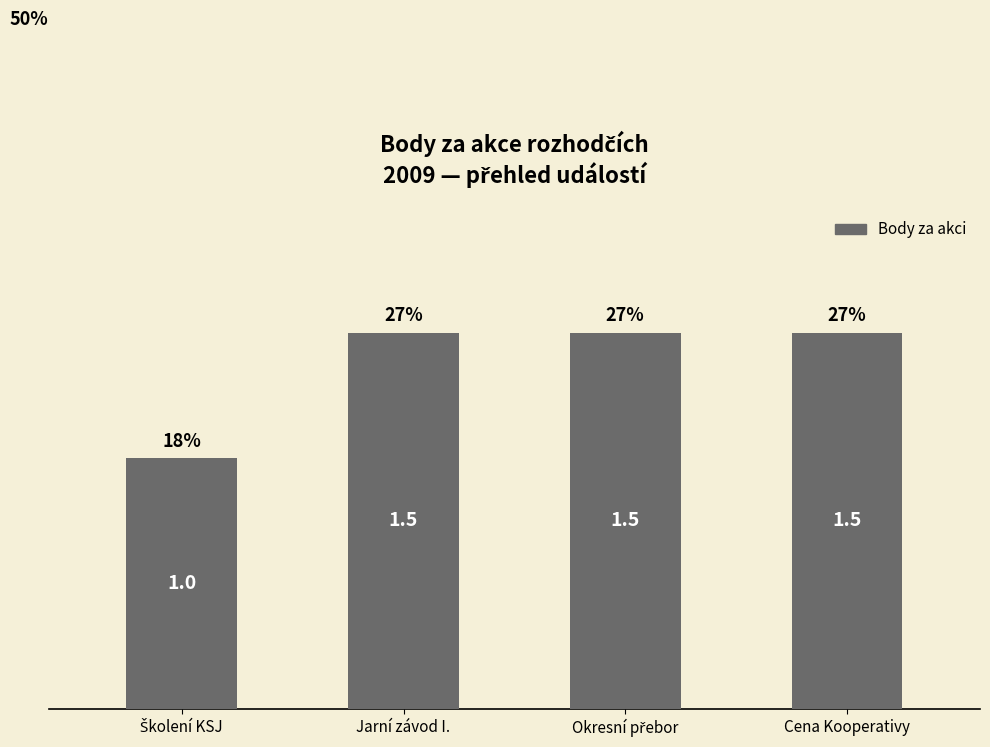

Where is the data nearest to the value 1?

Školení KSJ